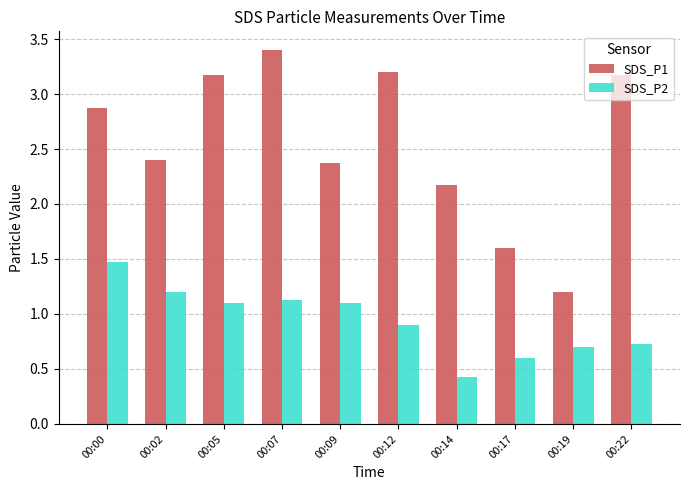

Does the chart contain stacked bars?

No